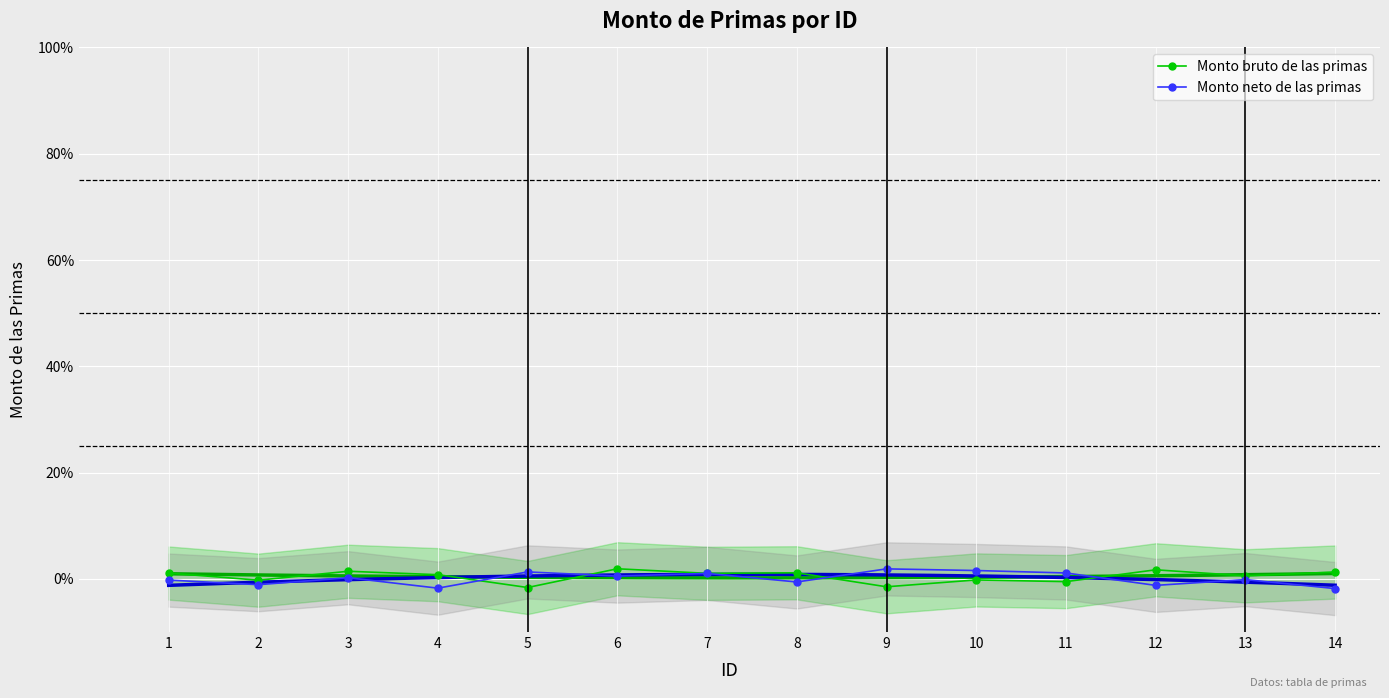

What are all the series names shown in the legend?

Monto bruto de las primas, Monto neto de las primas